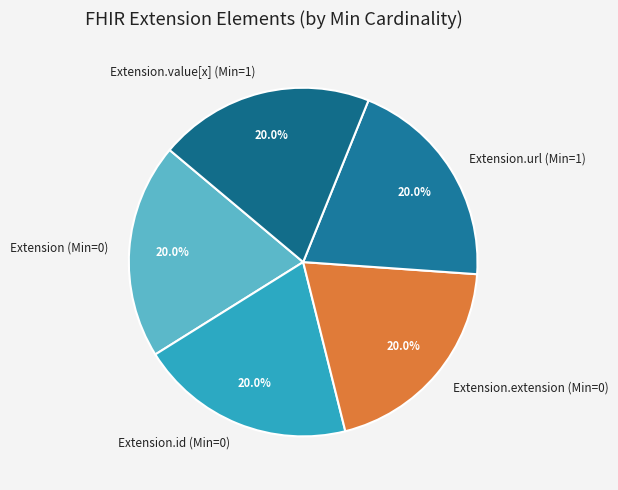

Does any single category account for the majority?

No